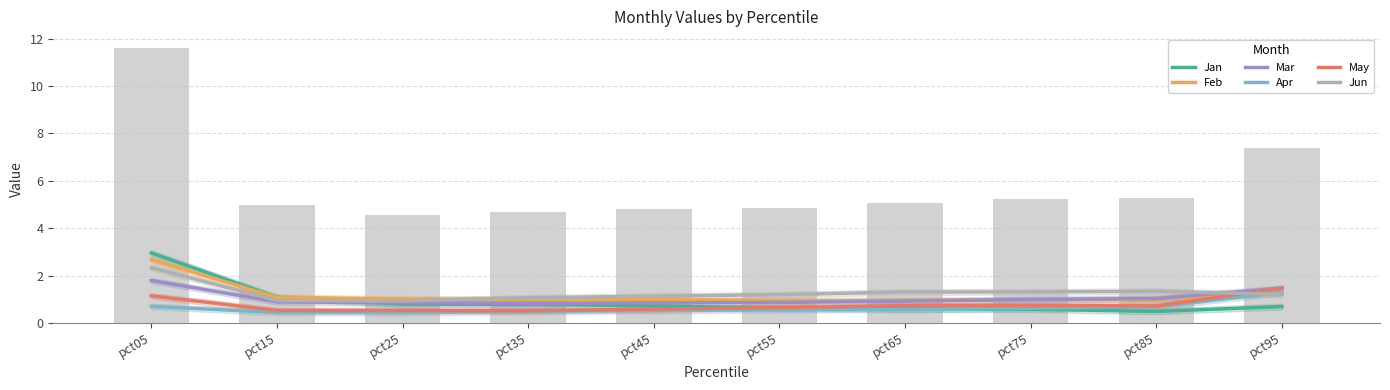

Reading left to right, extract all data points from this chart.

Jan: 3.0	1.1	0.8	0.8	0.7	0.6	0.6	0.6	0.5	0.7
Feb: 2.7	1.1	1.0	1.0	1.0	0.9	0.9	1.0	1.0	1.2
Mar: 1.8	0.9	0.9	0.8	0.9	0.9	0.9	1.0	1.0	1.5
Apr: 0.7	0.4	0.4	0.5	0.5	0.6	0.6	0.6	0.7	1.3
May: 1.1	0.5	0.5	0.5	0.6	0.7	0.7	0.7	0.7	1.5
Jun: 2.3	1.0	0.9	1.1	1.1	1.2	1.3	1.3	1.3	1.2